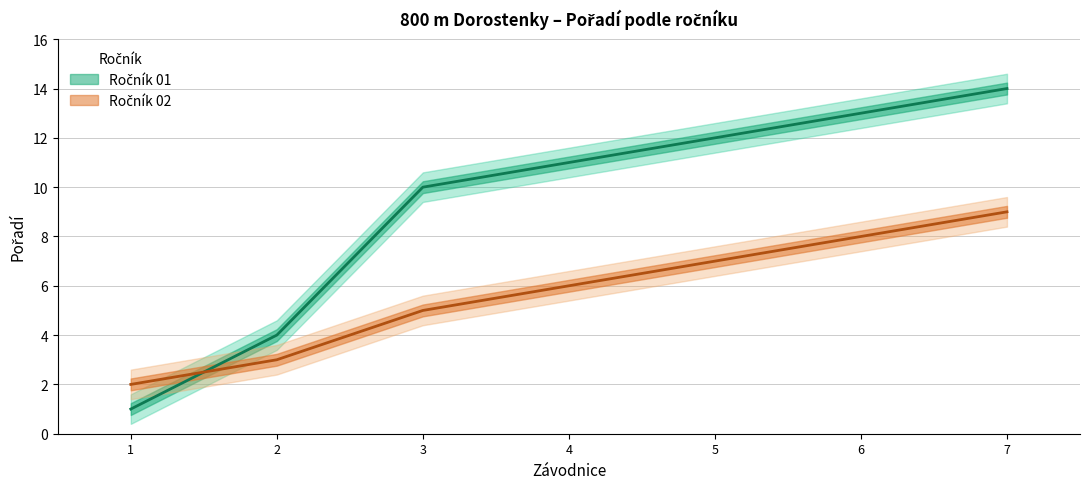

Is the value of Ročník 01 at 1 greater than the value of Ročník 02 at 1?

No